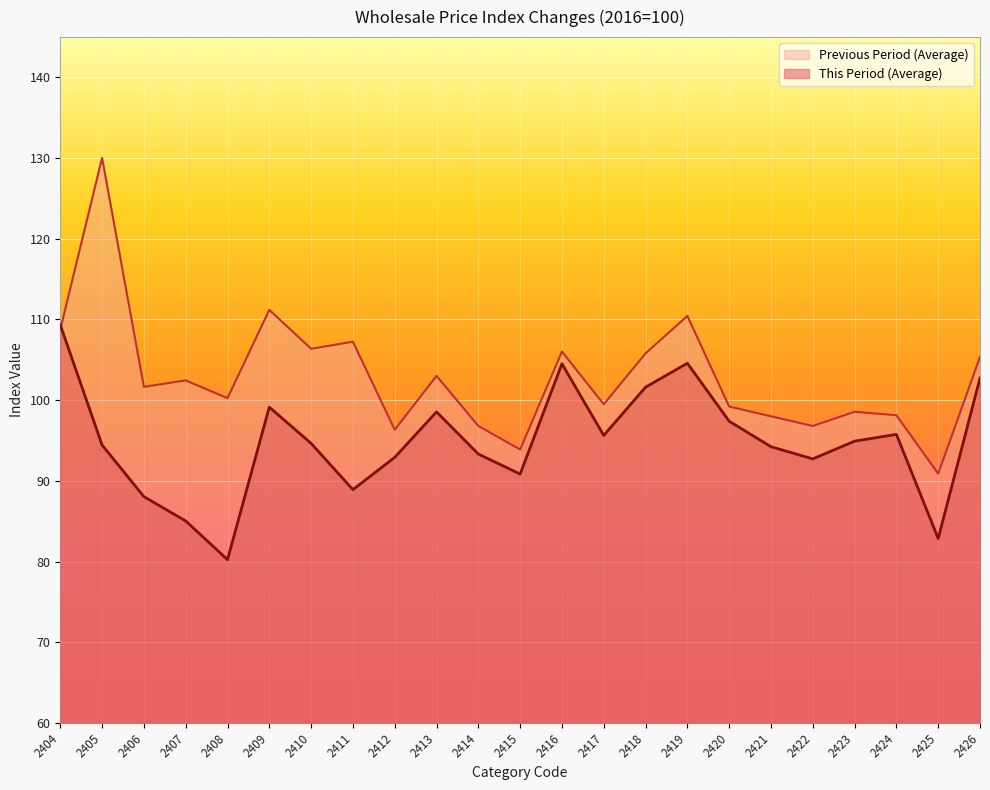

At which category does This Period (Average) reach its first local peak?

2409